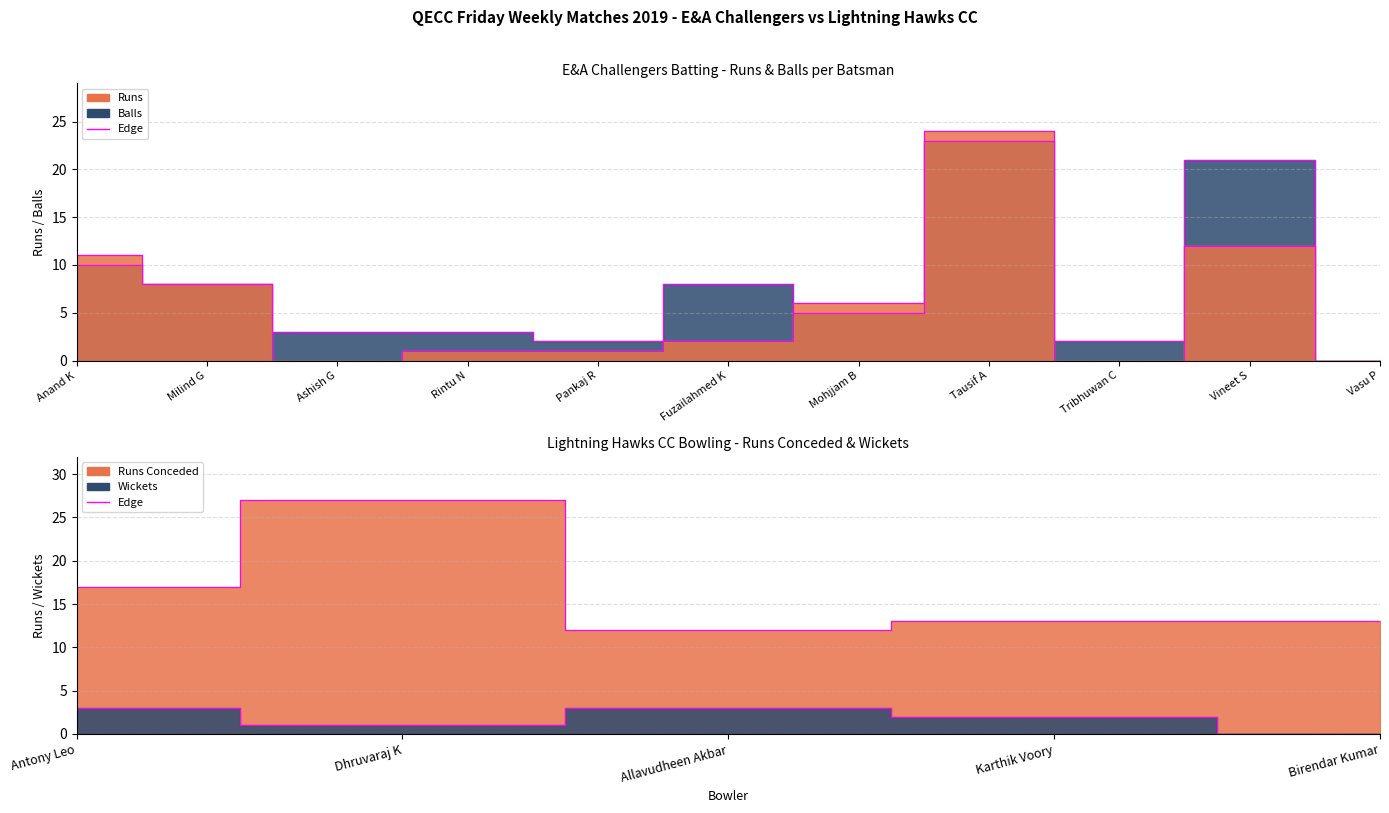

How many distinct data groups are displayed?

2